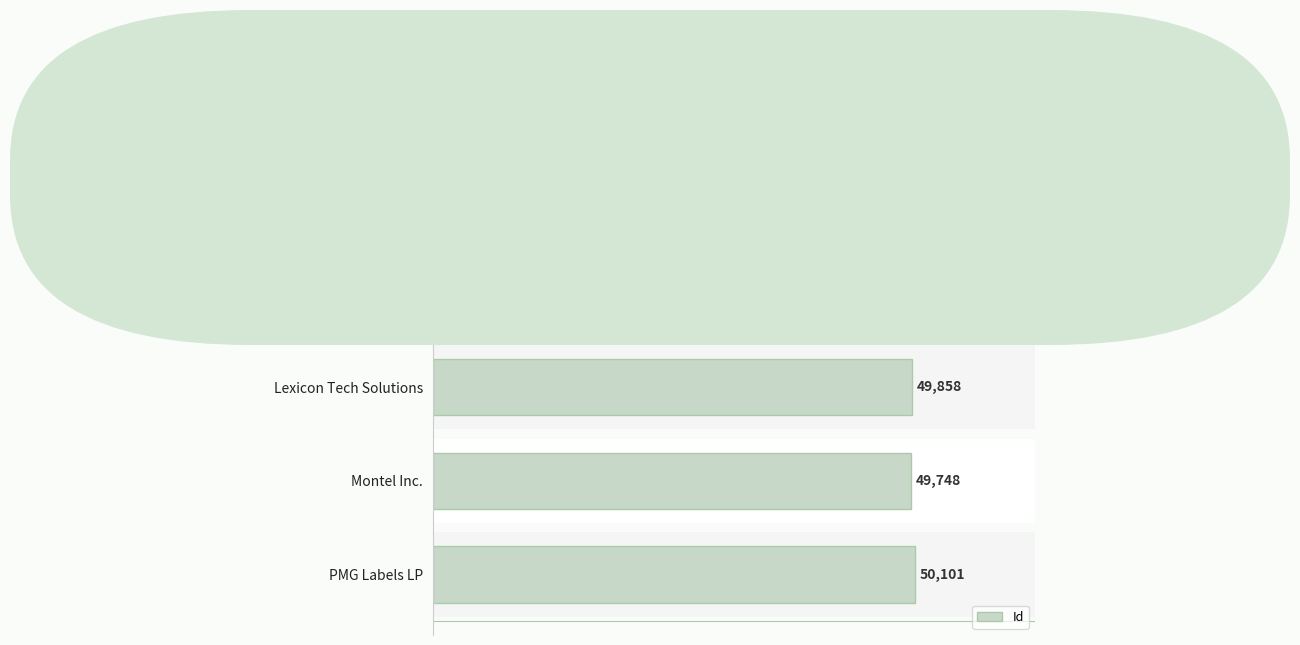

What is the maximum value shown in the chart?

50101